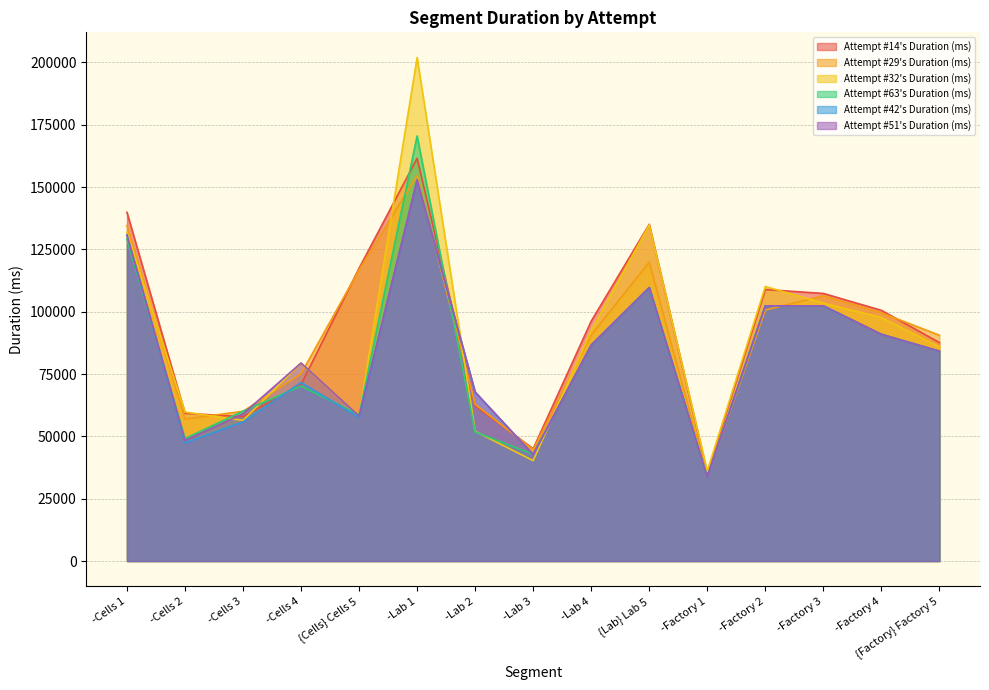

The value of Attempt #32's Duration (ms) at -Lab 3 is 61917. True or false?

False